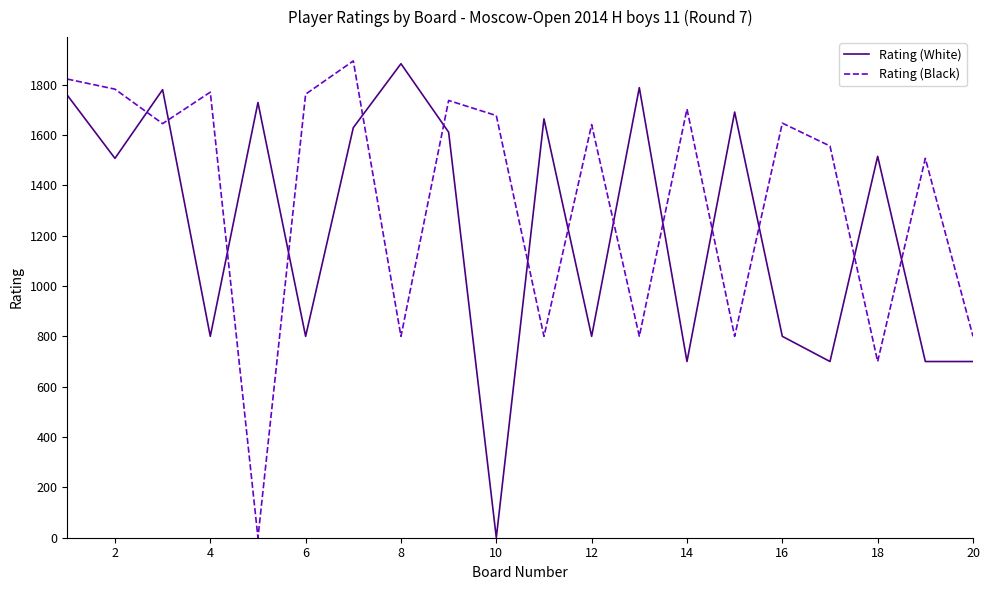

How many interior local peaks does the Rating (Black) series have?

7